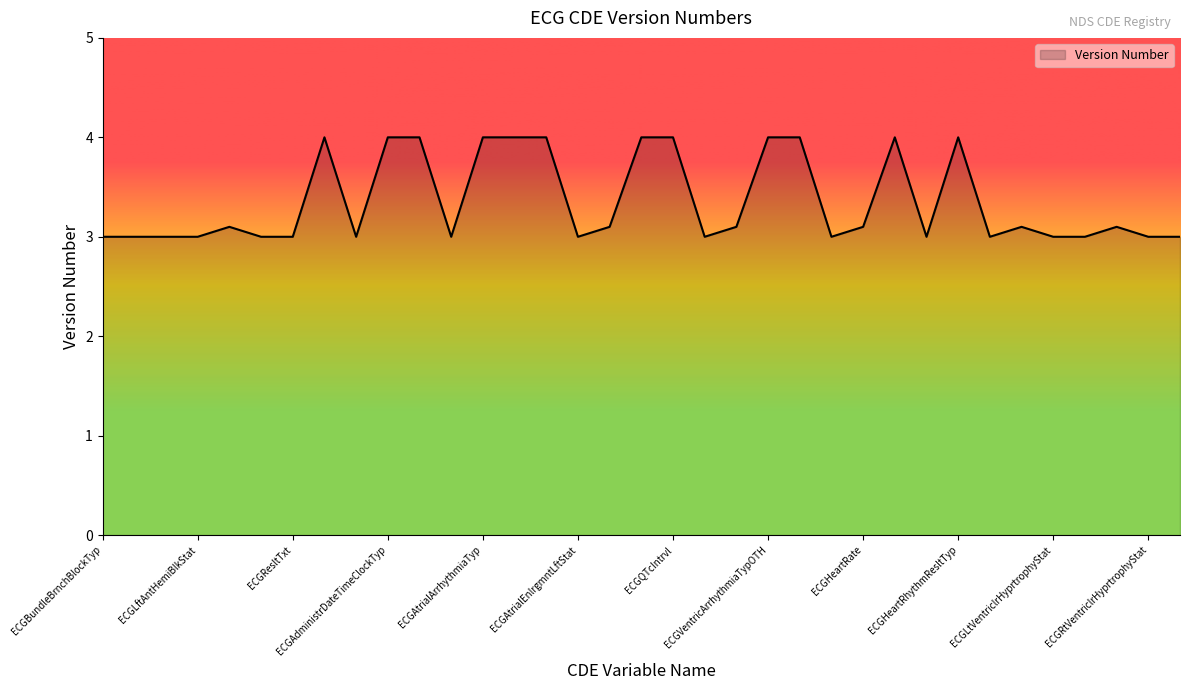

True or false: there are more than 2 points higher than both neighbors.

True